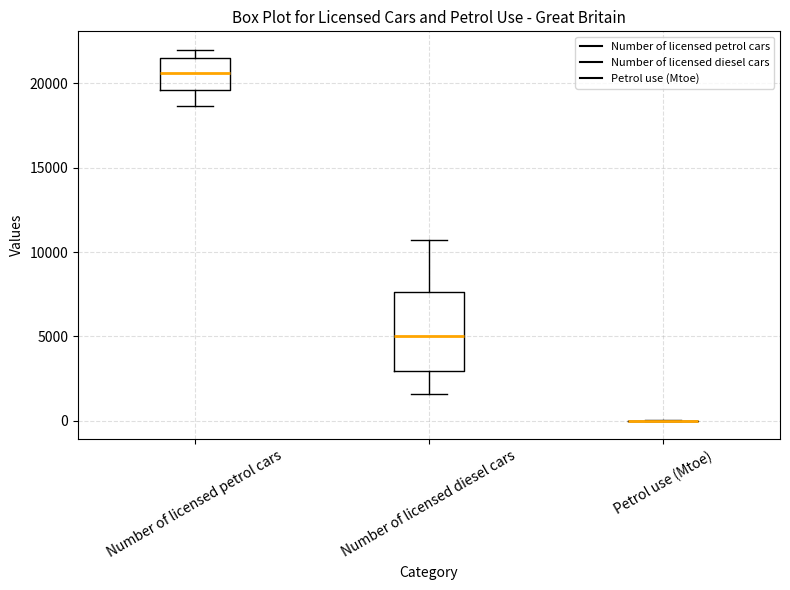

Where is the lower edge of the box for Number of licensed diesel cars on the y-axis? The values are not printed on the chart, so give them approximately, as read against the axis.

3000